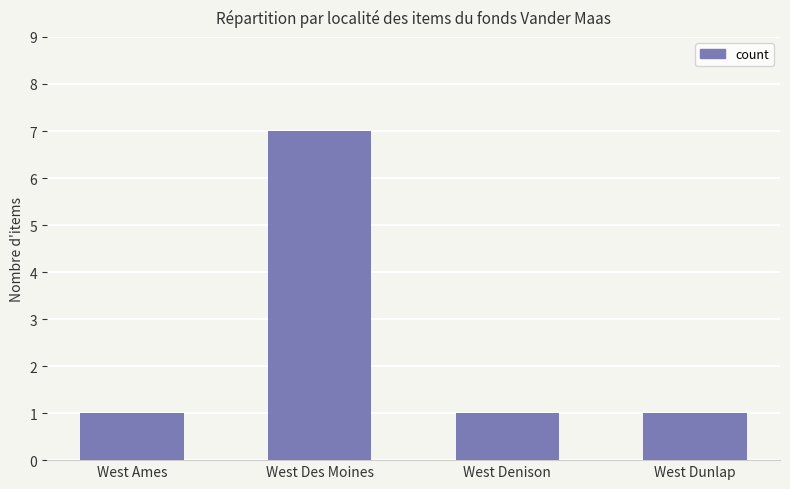

Reading right to left, transcribe all the data shown in this chart.

West Dunlap=1	West Denison=1	West Des Moines=7	West Ames=1